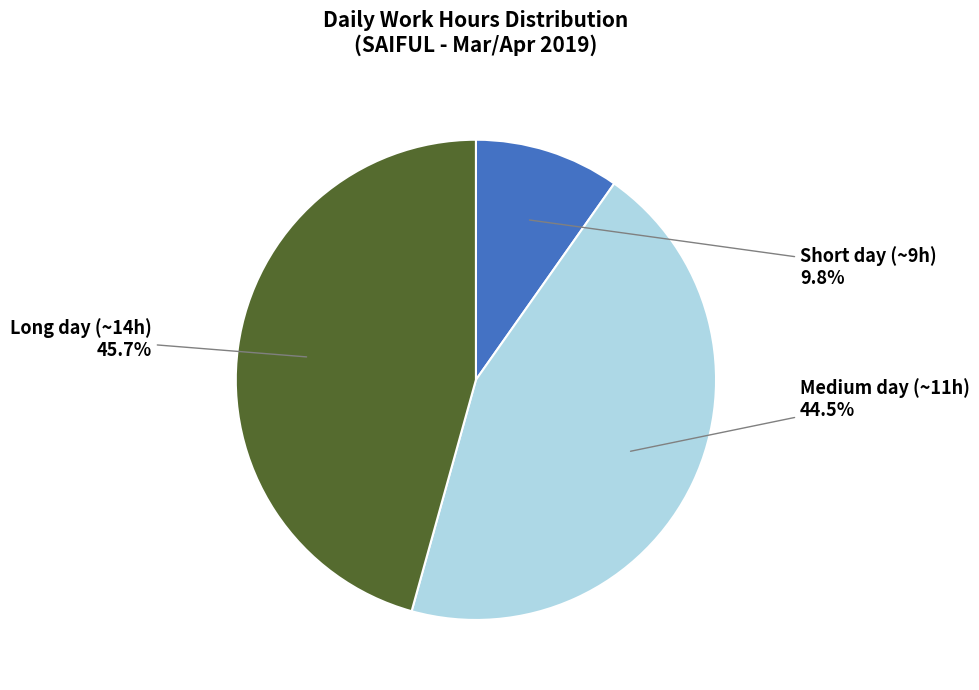

Is there any slice that represents more than half of the pie?

No